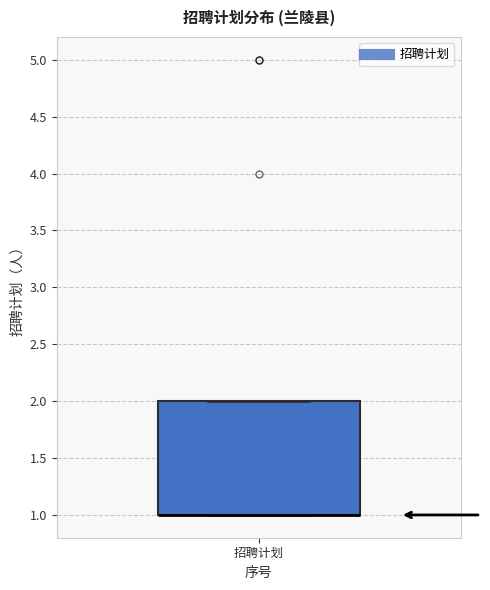

Where is the upper edge of the box for 招聘计划 on the y-axis? The values are not printed on the chart, so give them approximately, as read against the axis.

2